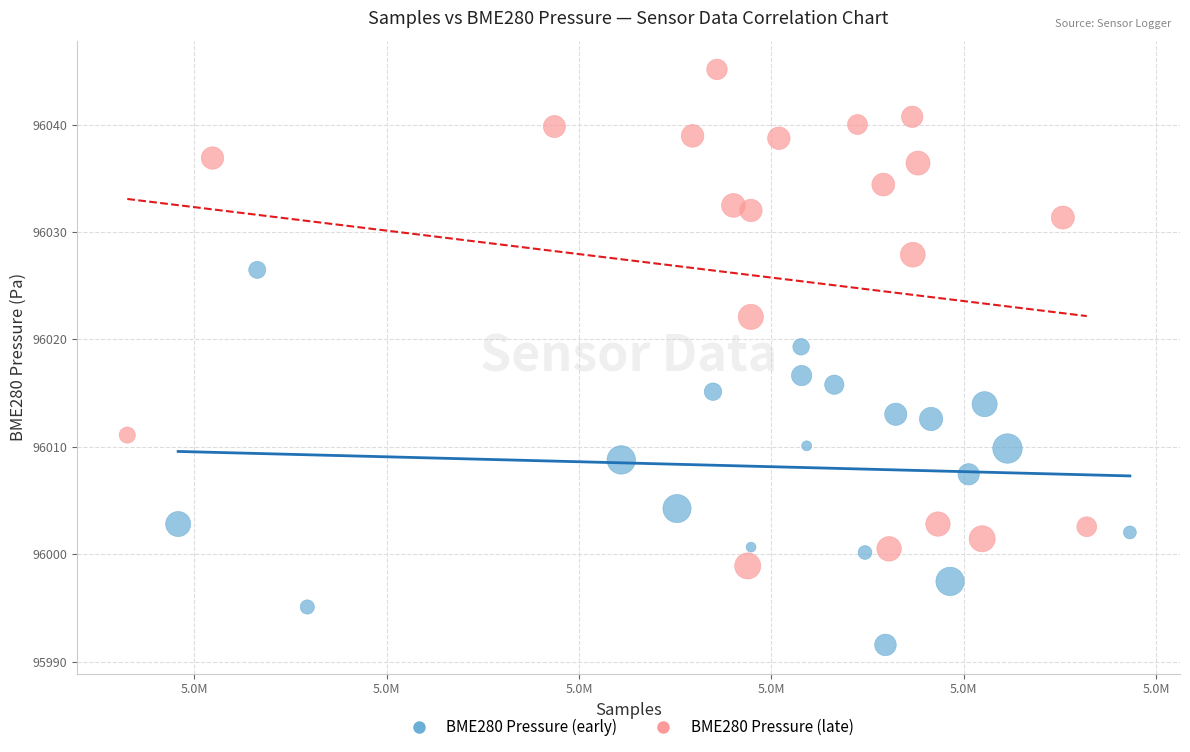

Which series has the widest spread of Y values?

BME280 Pressure (late)